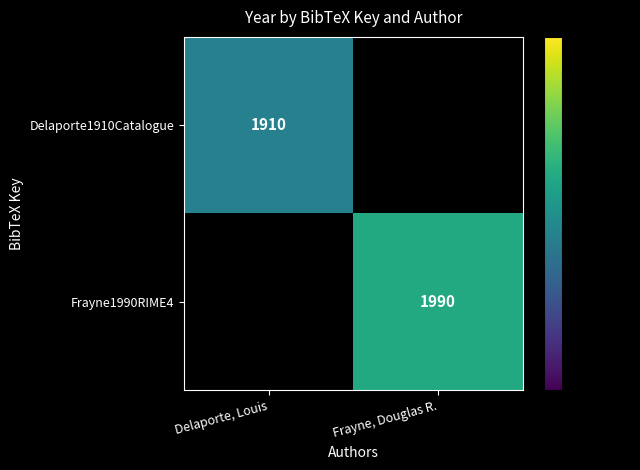

What is the smallest value displayed?

1910.0